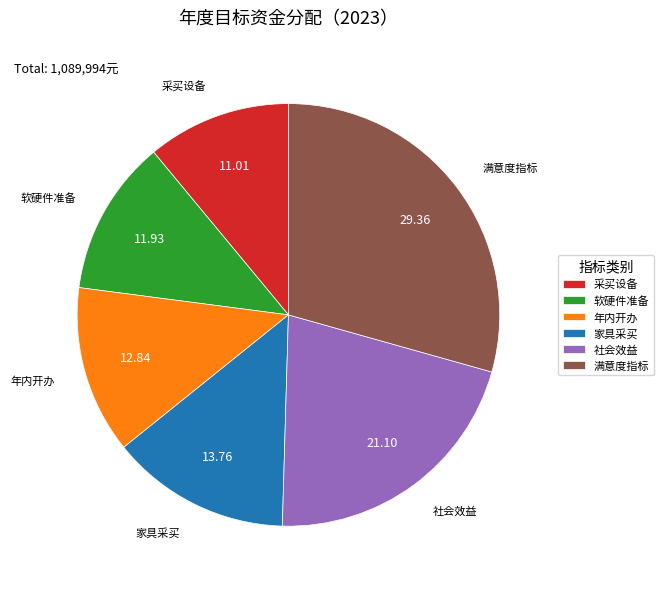

What is the ratio of the value at 软硬件准备 to the value at 满意度指标?

0.4